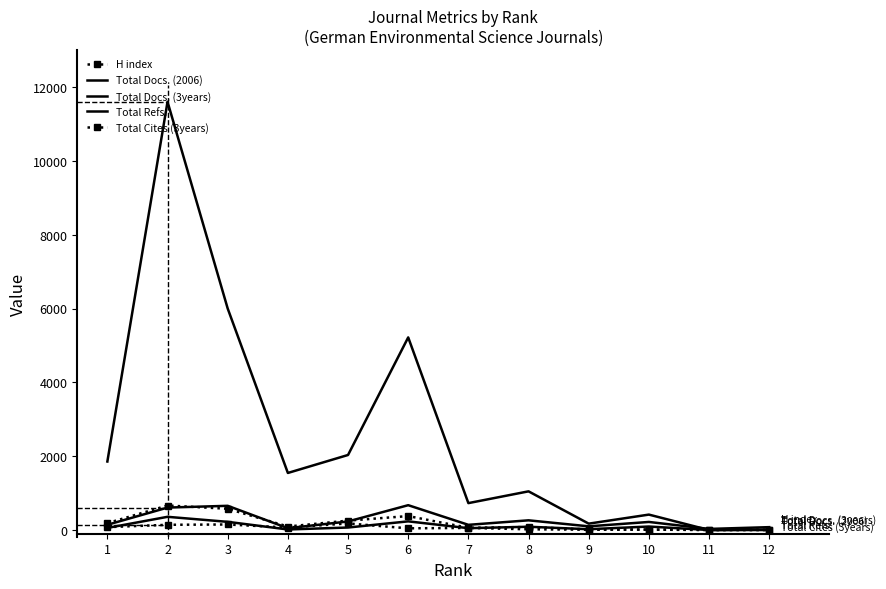

Is it true that Total Docs. (2006) equals 57 at 1?

True